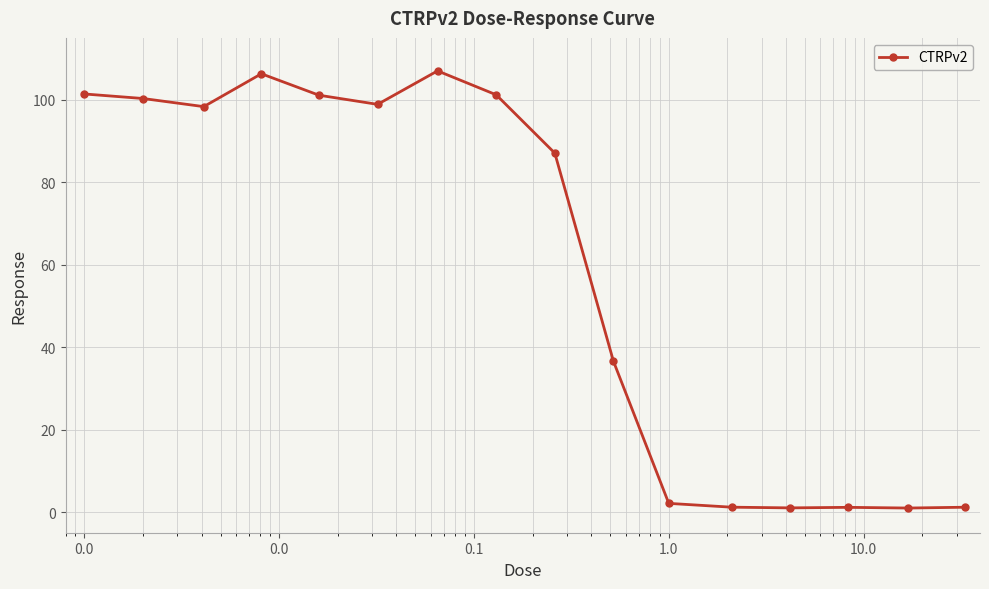

What is the value of the 8th point from the left?

101.2